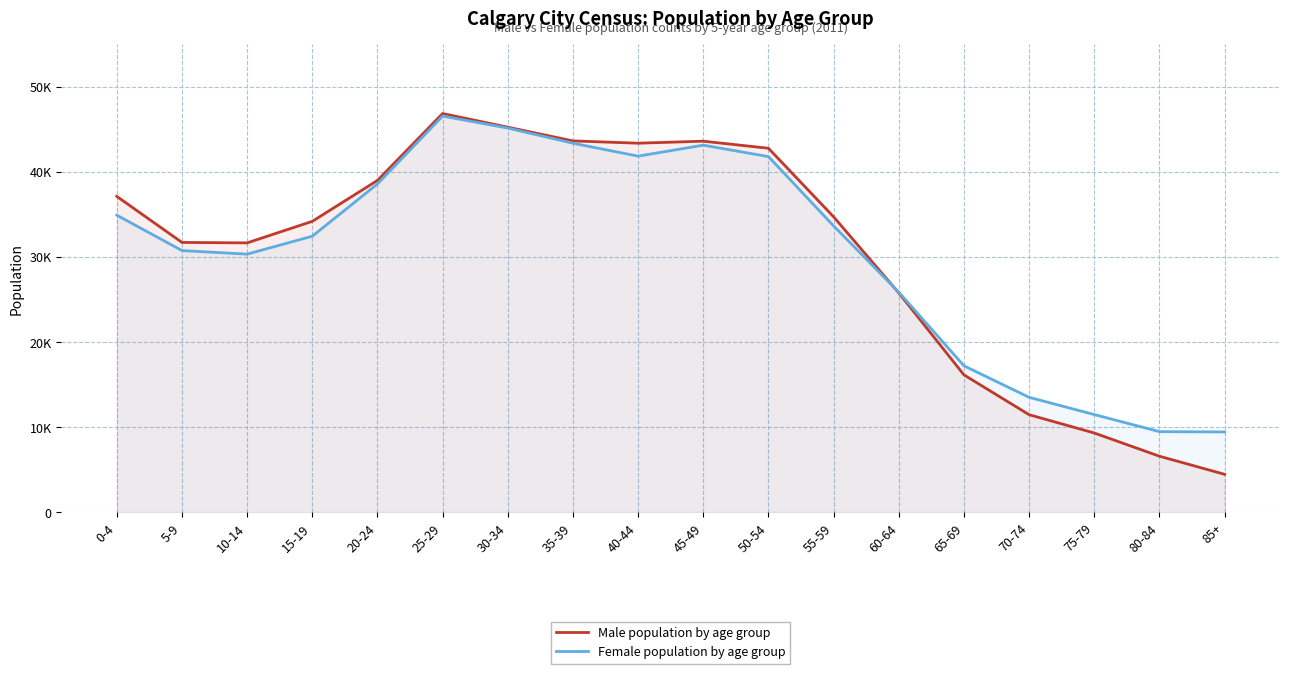

Is it true that Female population by age group equals 13515 at 70-74?

True